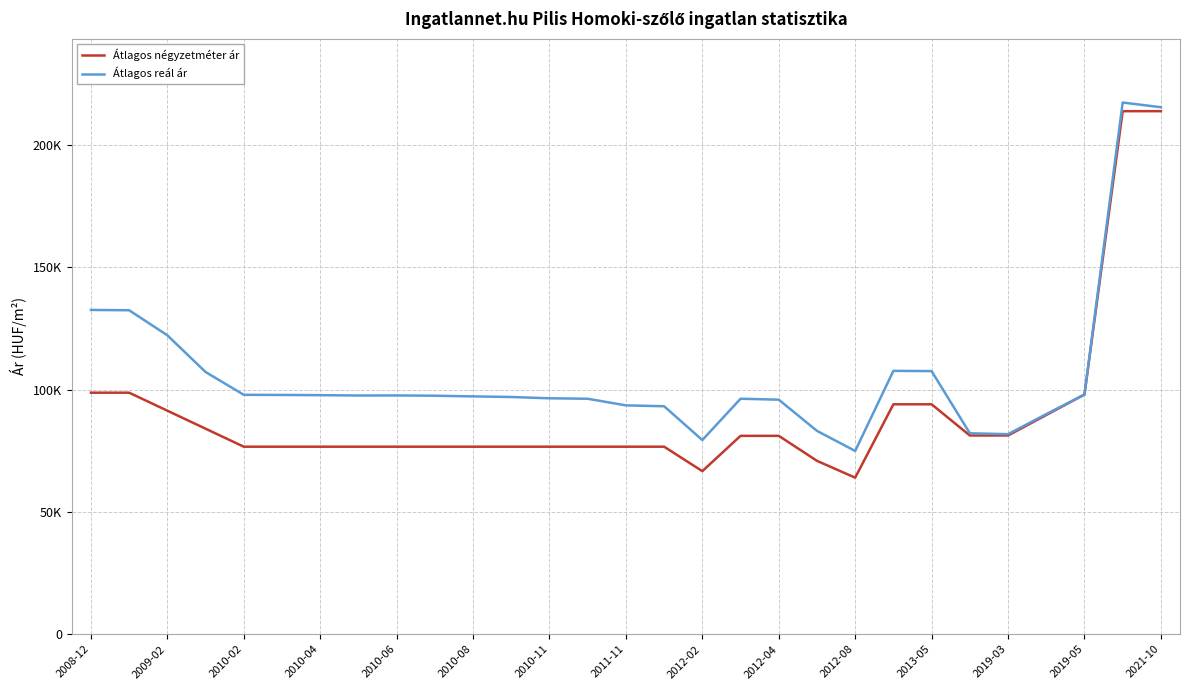

What are all the series names shown in the legend?

Átlagos négyzetméter ár, Átlagos reál ár